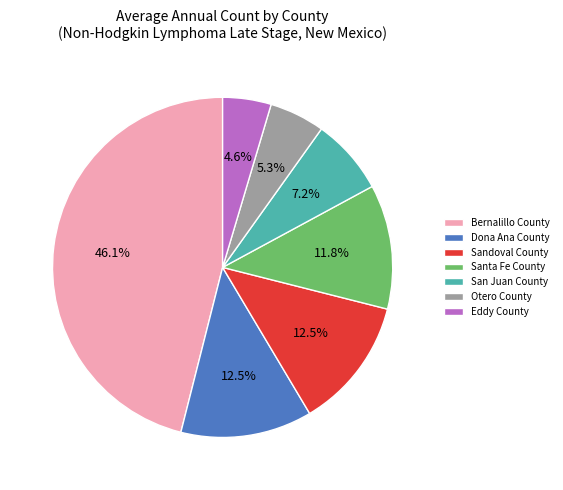

Between San Juan County and Otero County, which is larger?

San Juan County